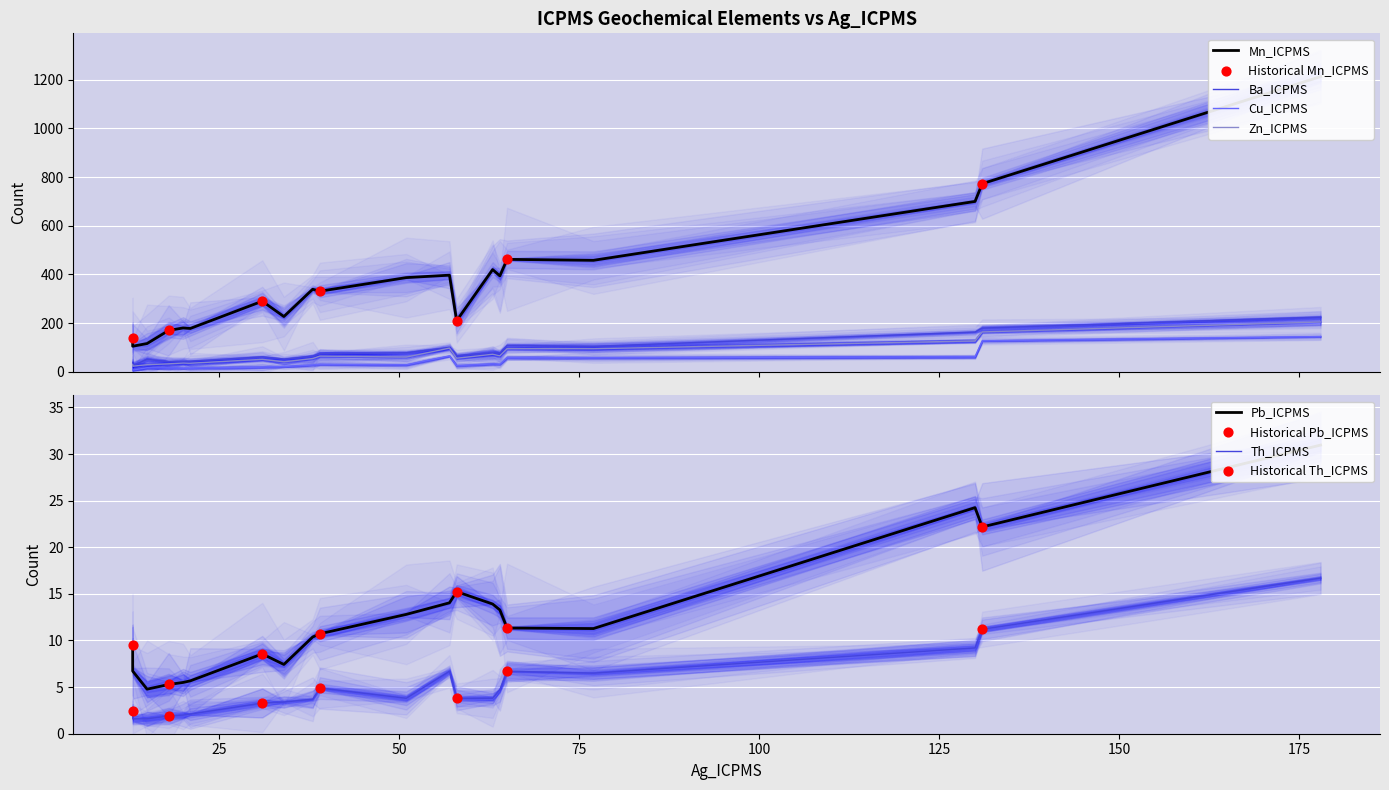

Is the value of Cu_ICPMS at 38 greater than the value of Zn_ICPMS at 51?

No